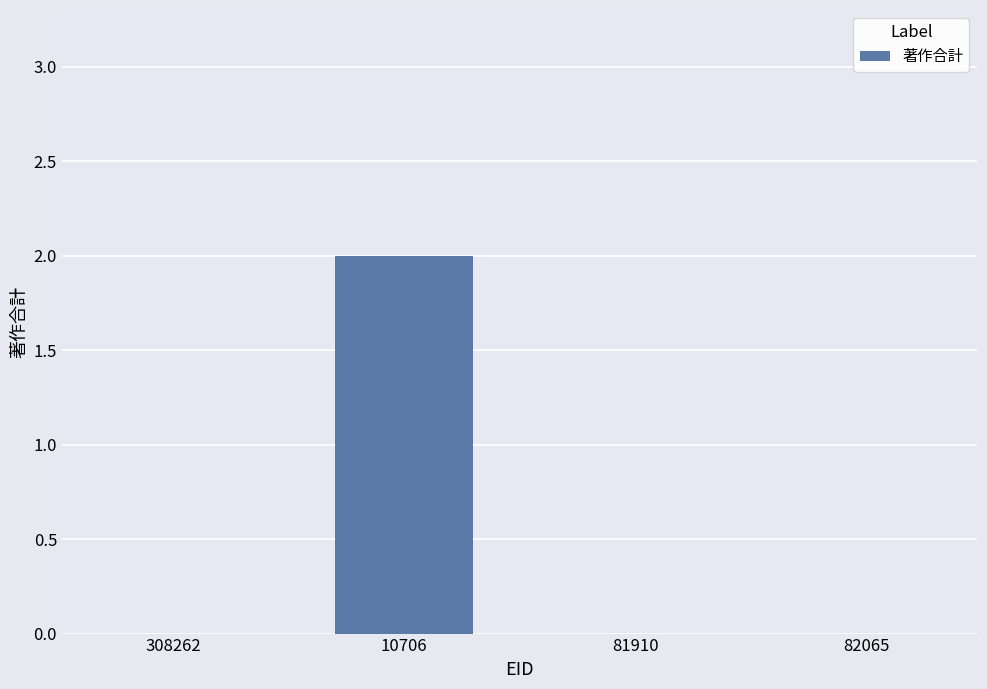

What is the greatest value displayed?

2